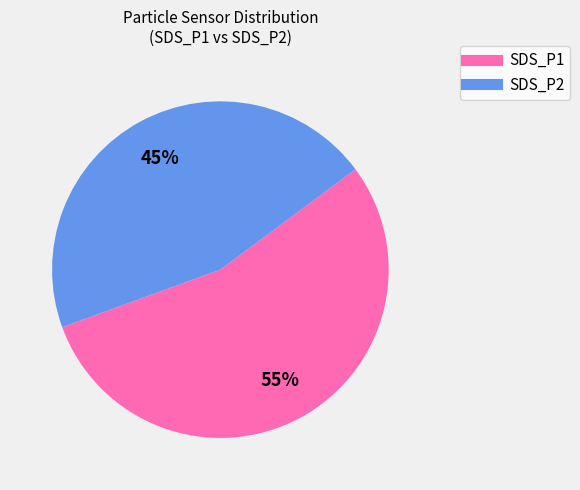

How many slices are in this pie chart?

2